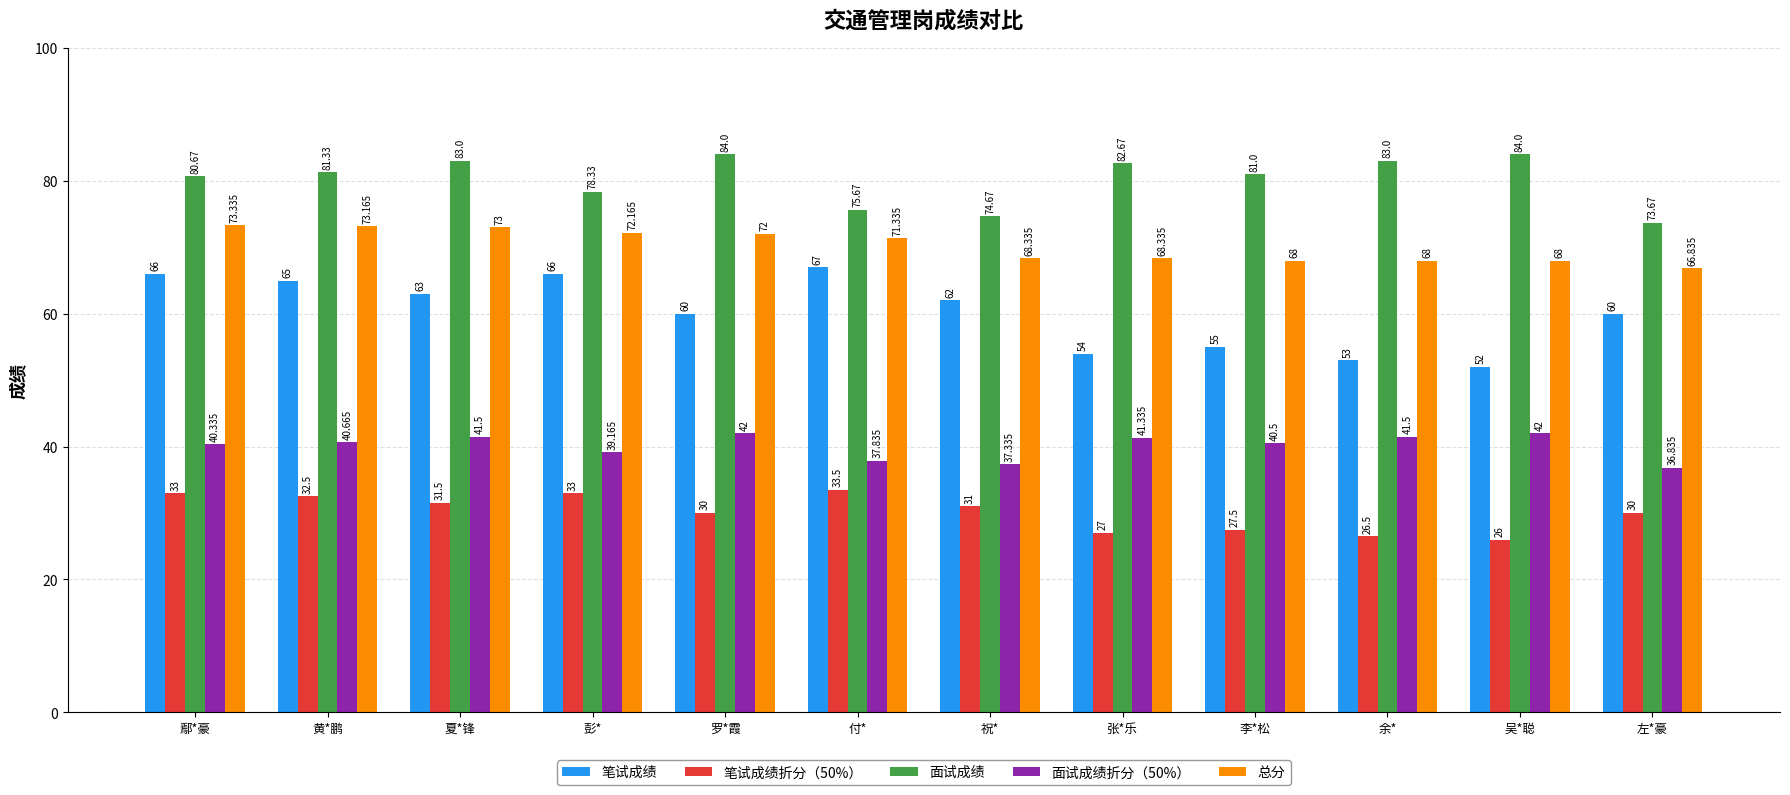

Rank the series by their average value, from highest to lowest.

面试成绩, 总分, 笔试成绩, 面试成绩折分（50%）, 笔试成绩折分（50%）